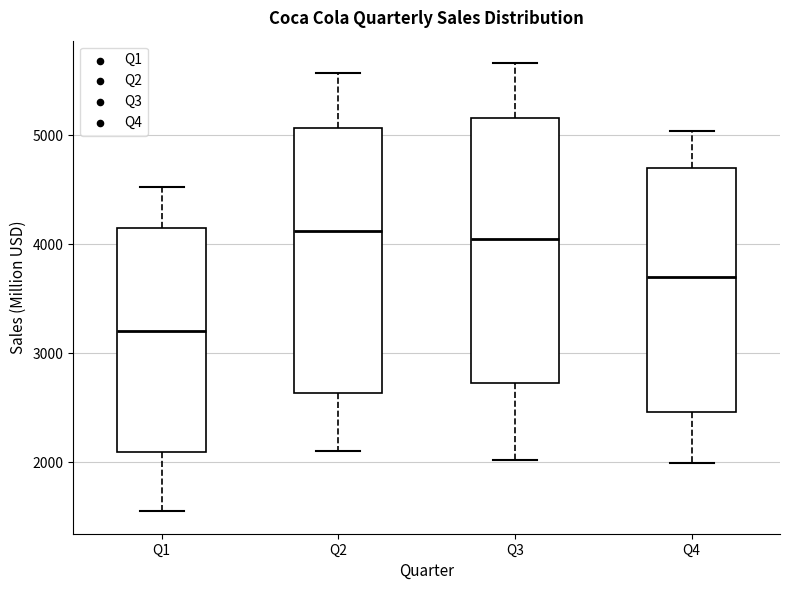

Reading left to right, transcribe this box plot: for each box, give where its median line is, the range the box spans, and where its two whiskers end, as read against the y-axis. The values are not printed on the chart, so give them approximately, as read against the axis.

Q1: median 3200, box 2100 to 4100, whiskers 1500 to 4500
Q2: median 4100, box 2600 to 5100, whiskers 2100 to 5600
Q3: median 4000, box 2700 to 5200, whiskers 2000 to 5700
Q4: median 3700, box 2500 to 4700, whiskers 2000 to 5000